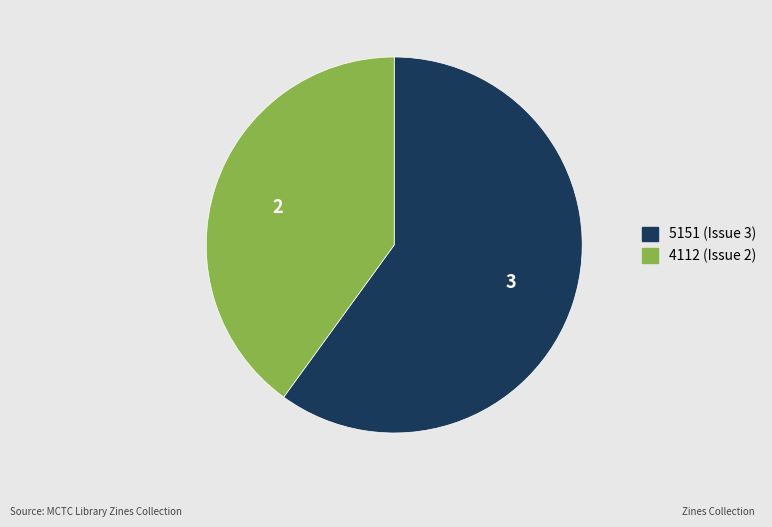

True or false: 4112 (Issue 2) accounts for 54% of the total.

False